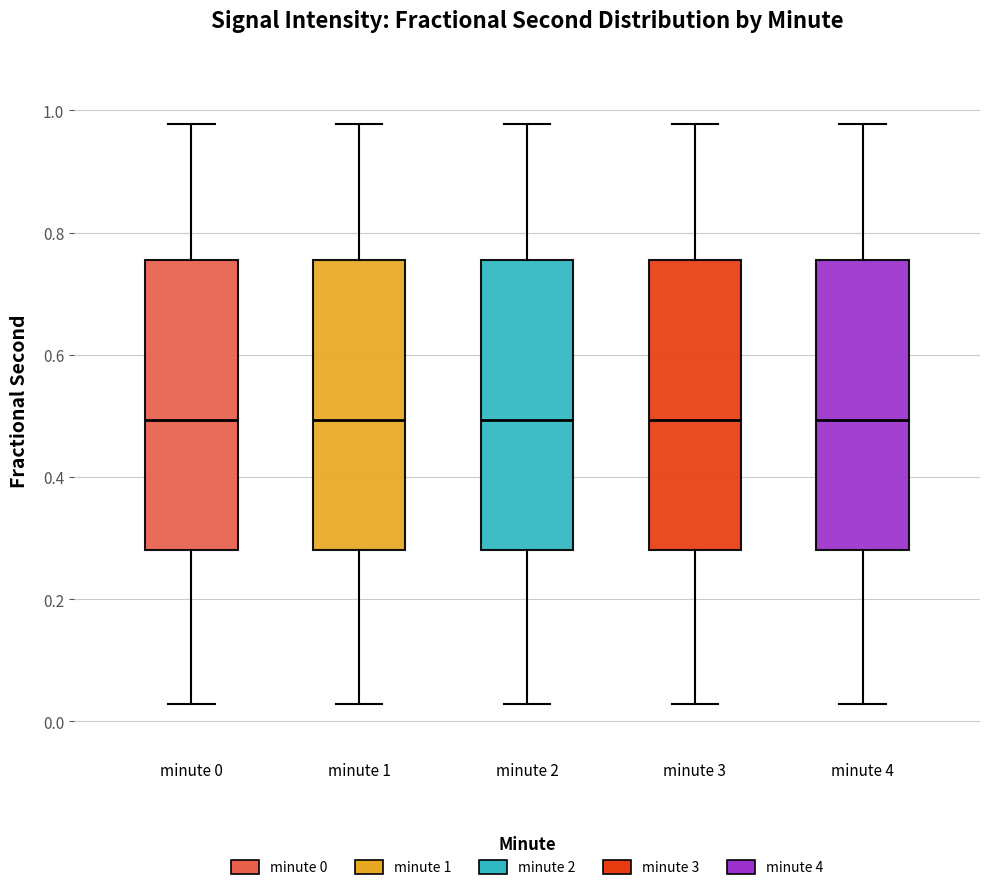

Where does the upper whisker of the box for minute 4 end on the y-axis? The values are not printed on the chart, so give them approximately, as read against the axis.

0.98